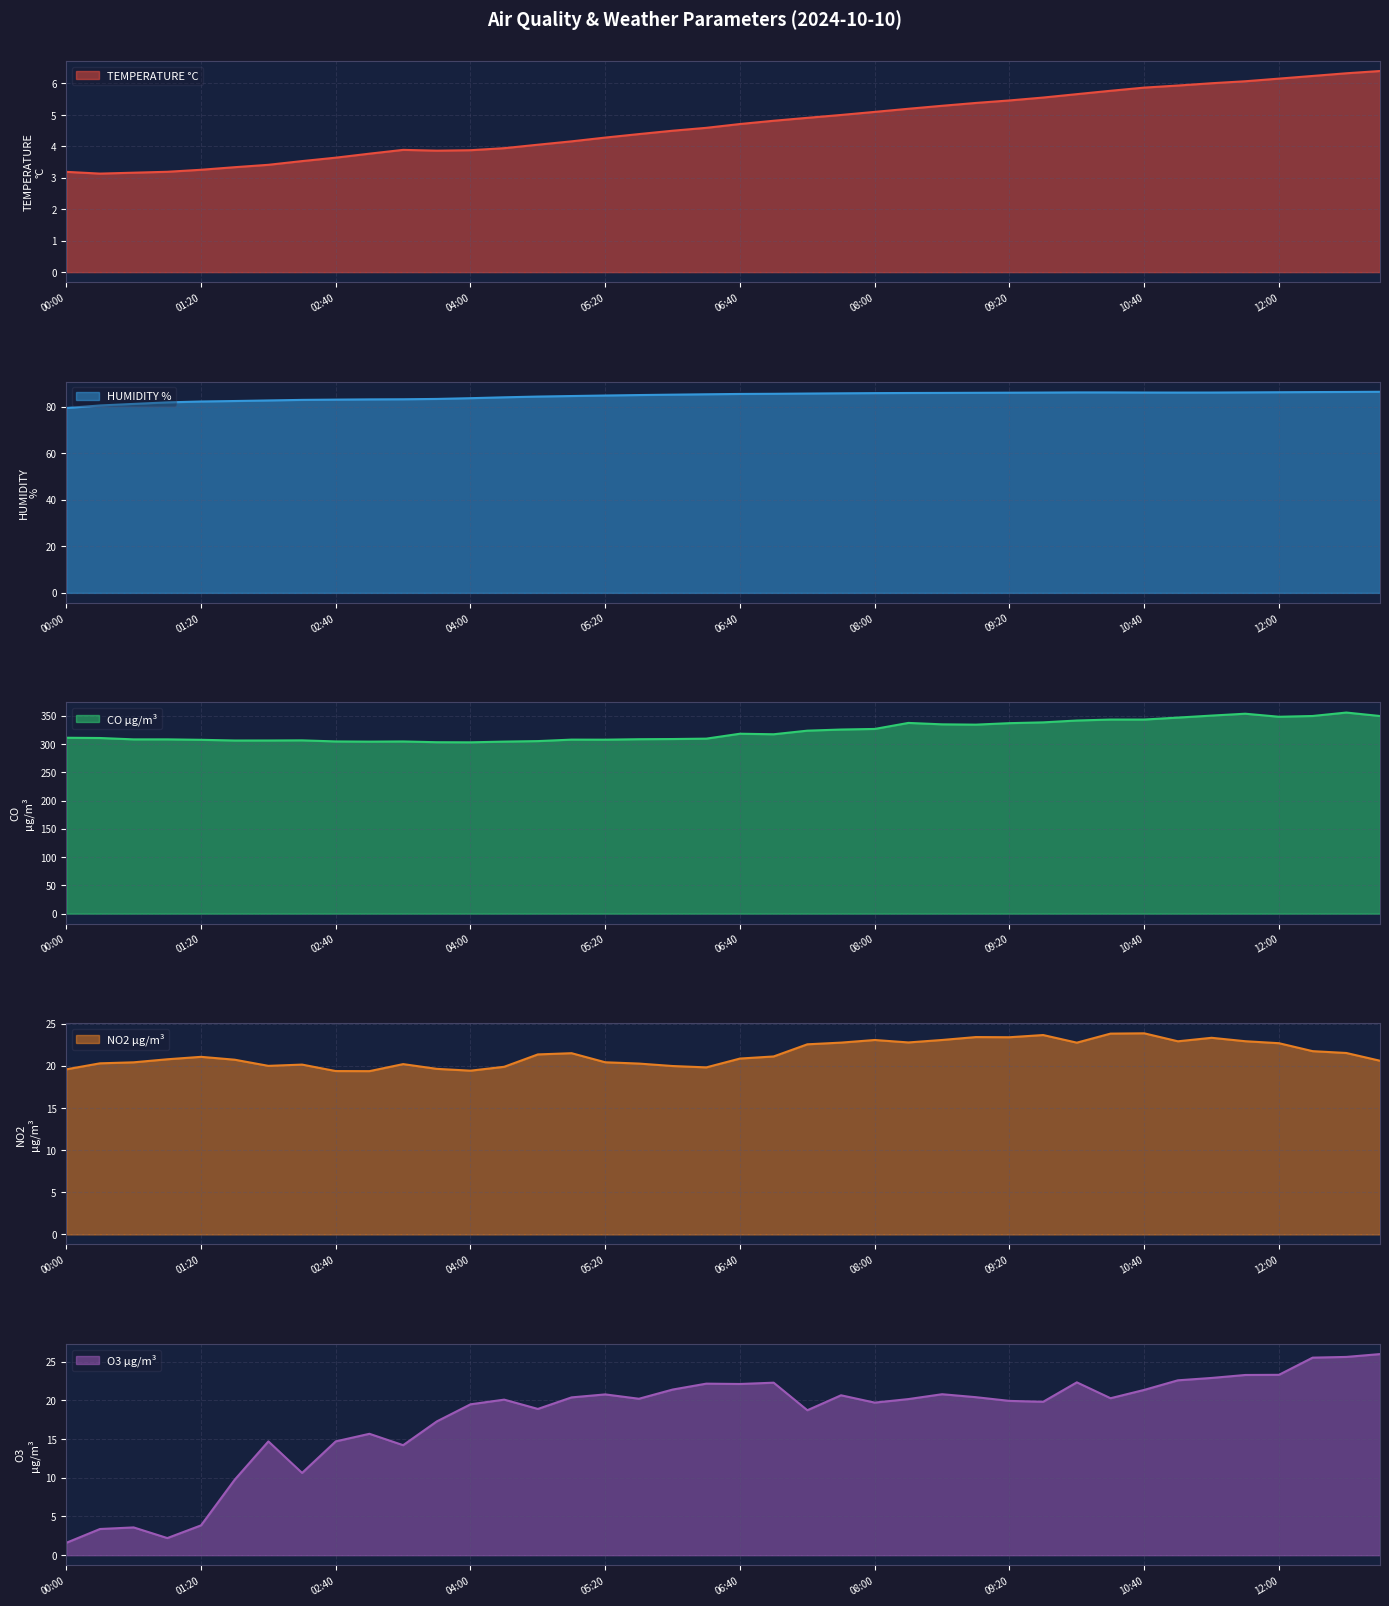

At which label is TEMPERATURE °C closest to 4?

04:40